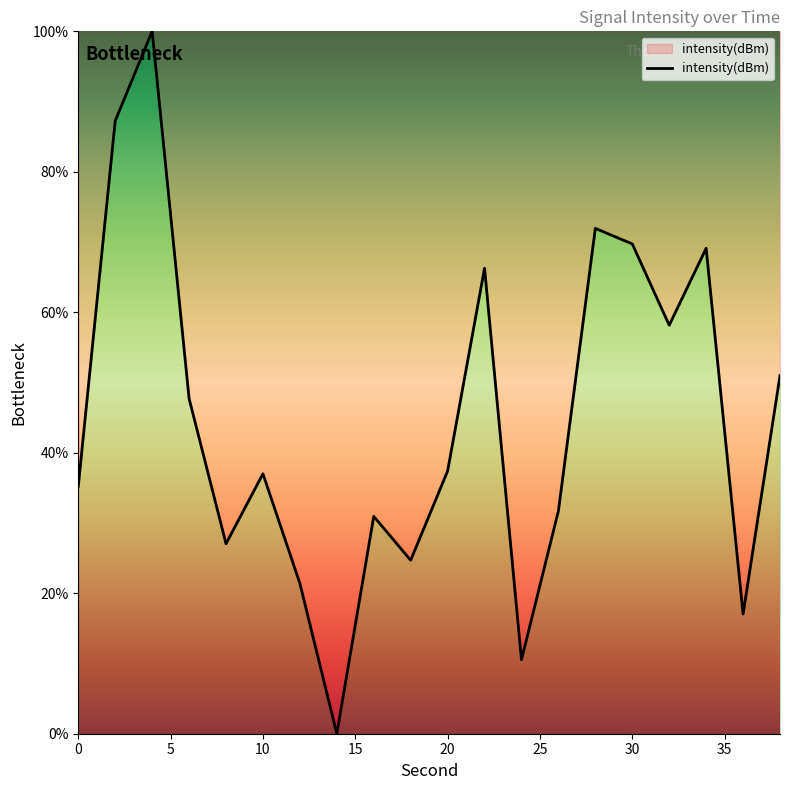

What is the difference between the maximum and minimum values?

100.0